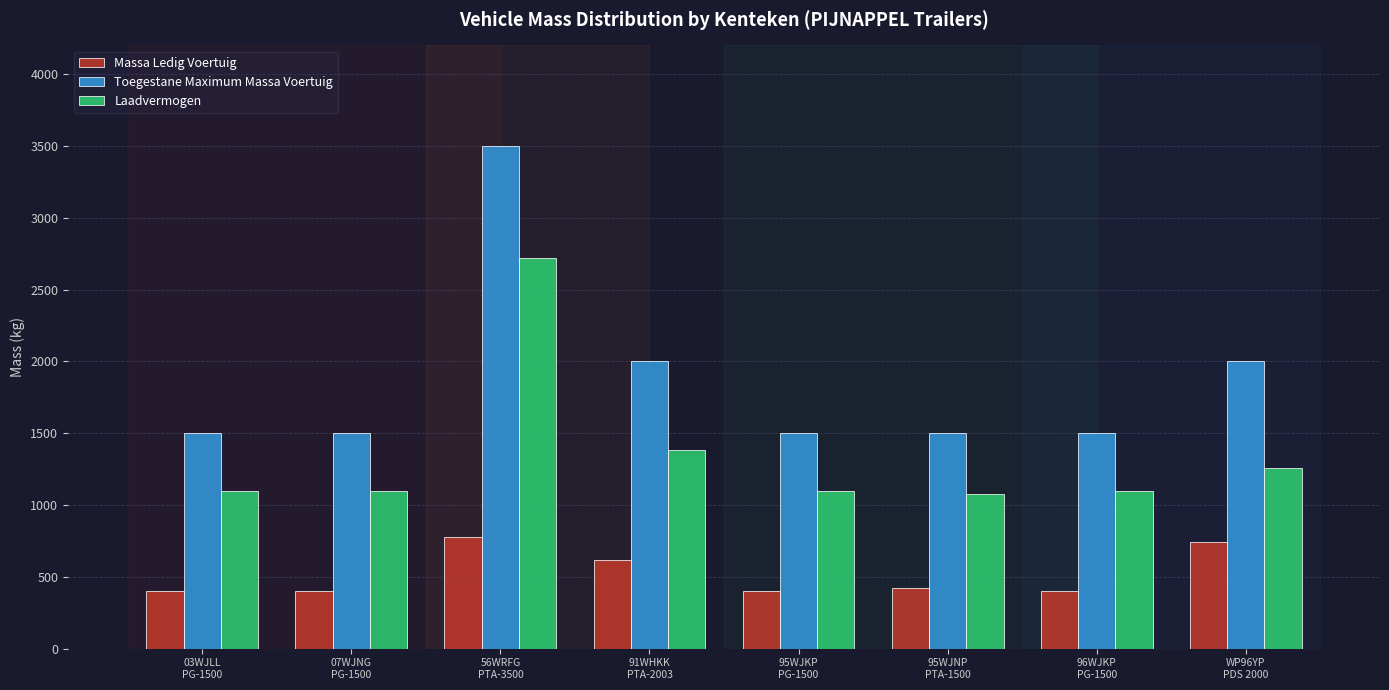

What is the sum of all Massa Ledig Voertuig values?

4160